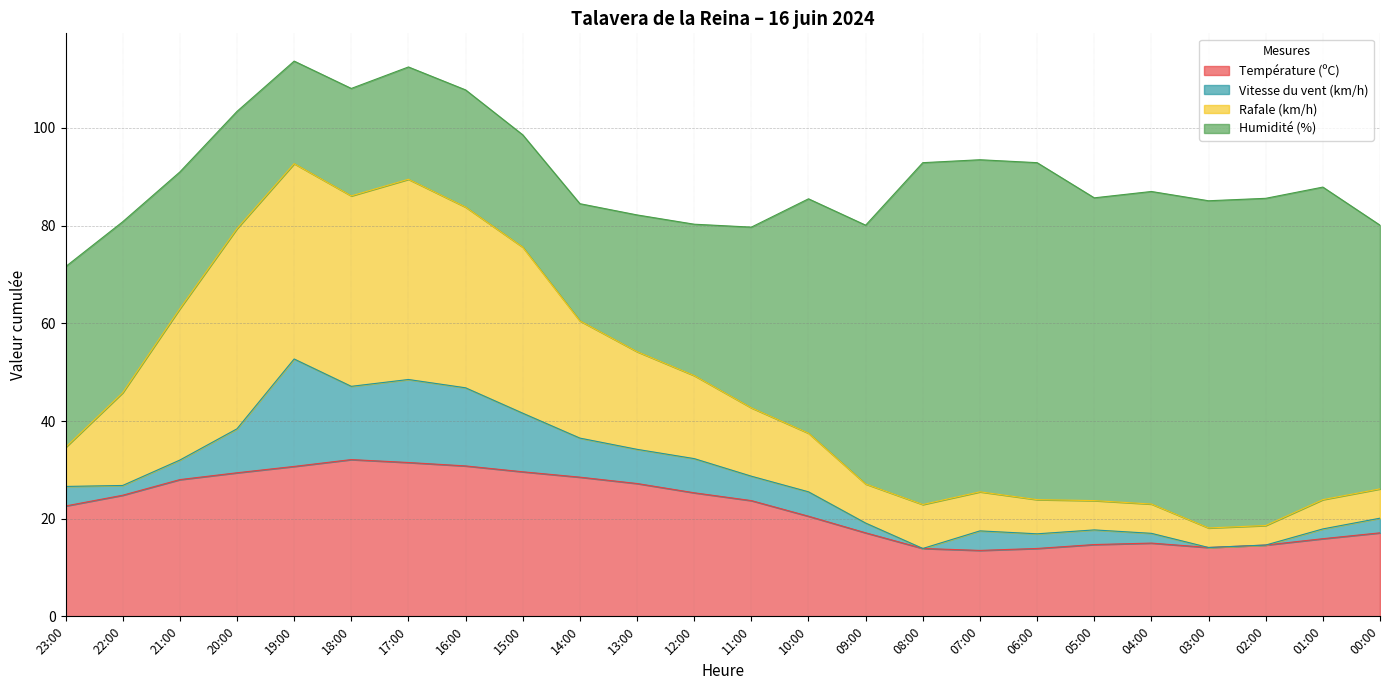

Is it true that Température (ºC) equals 31.5 at 17:00?

True